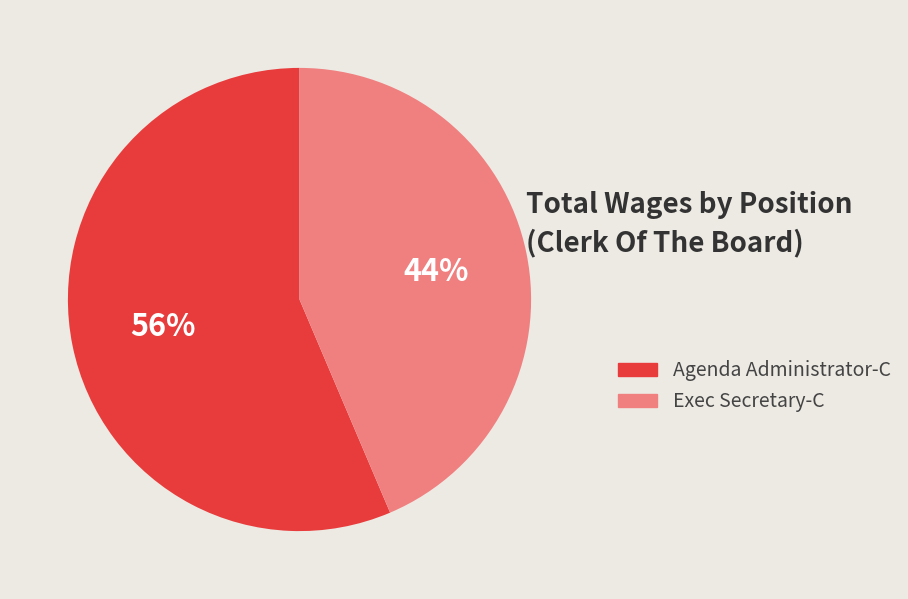

Count the number of slices in the pie.

2